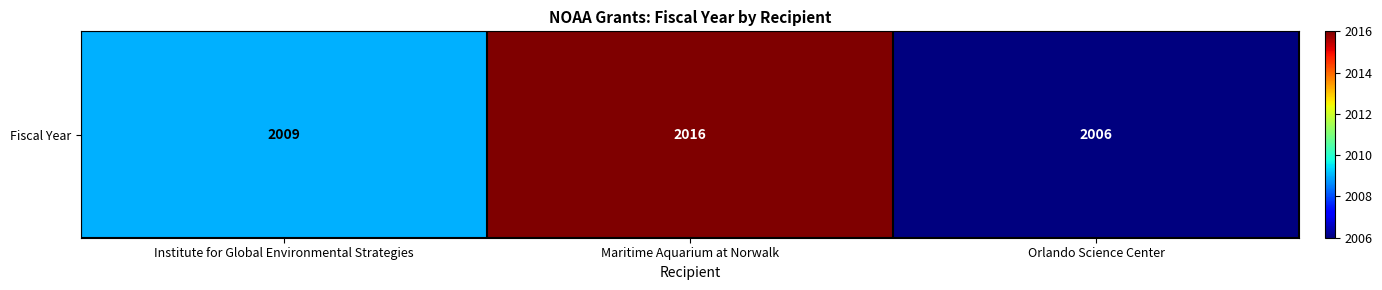

How many categories are shown in the chart?

3